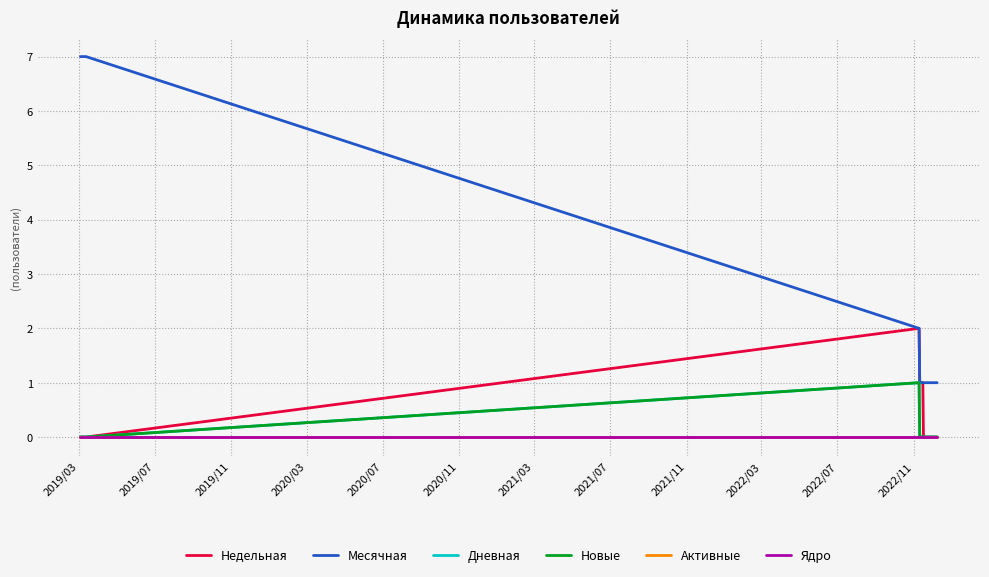

True or false: Ядро has more than 0 interior local peaks.

False